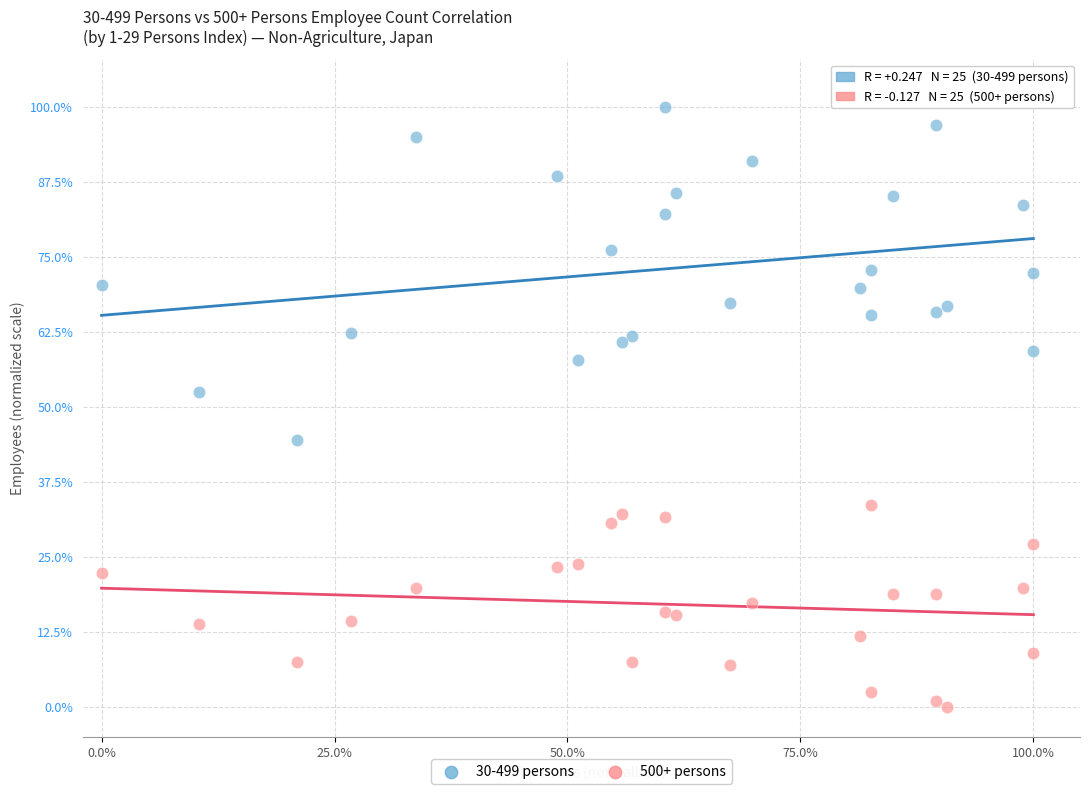

Which series reaches the minimum Y coordinate?

500+ persons